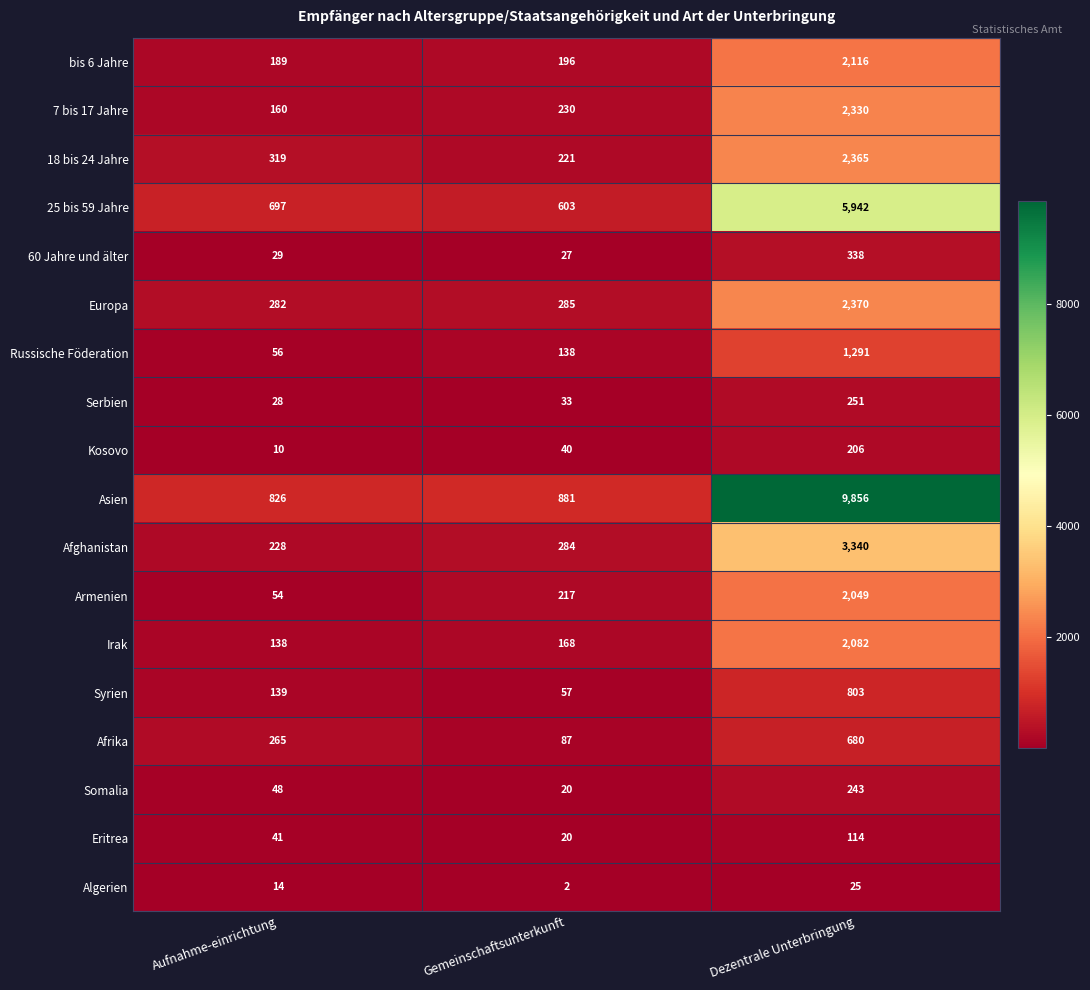

What is the greatest value displayed?

9856